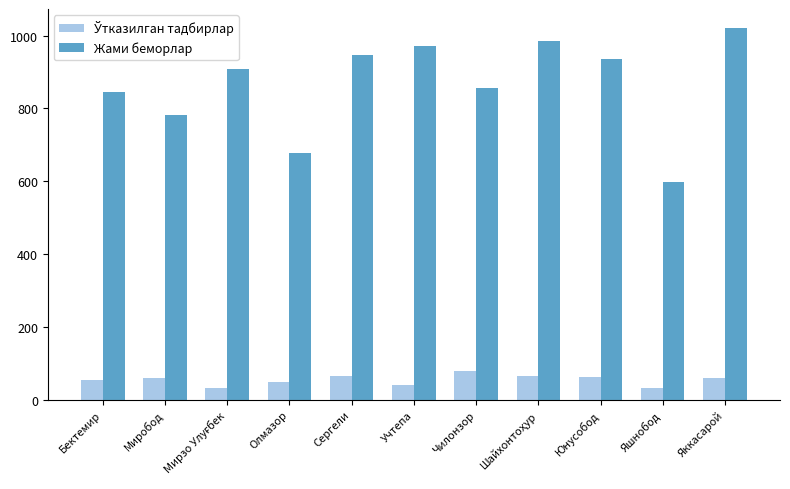

Which series has the largest total across all categories?

Жами беморлар